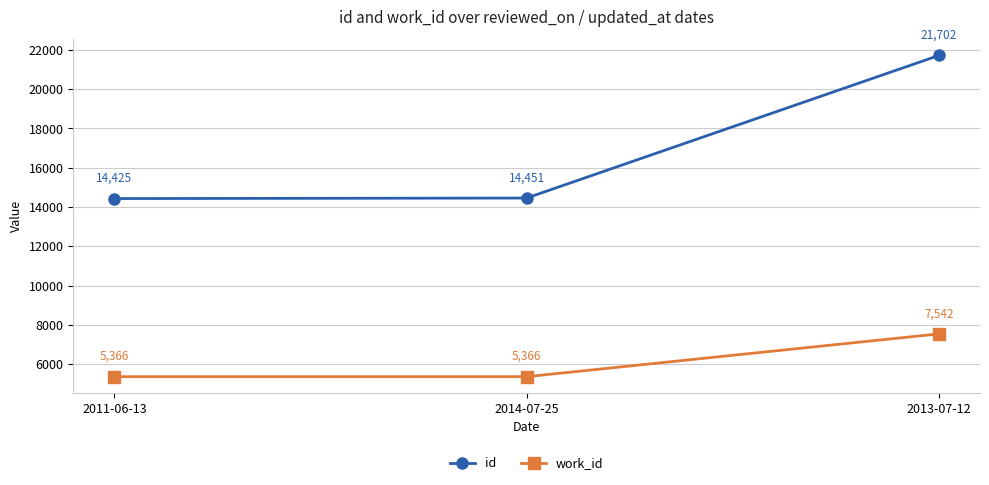

How many lines are shown in the chart?

2